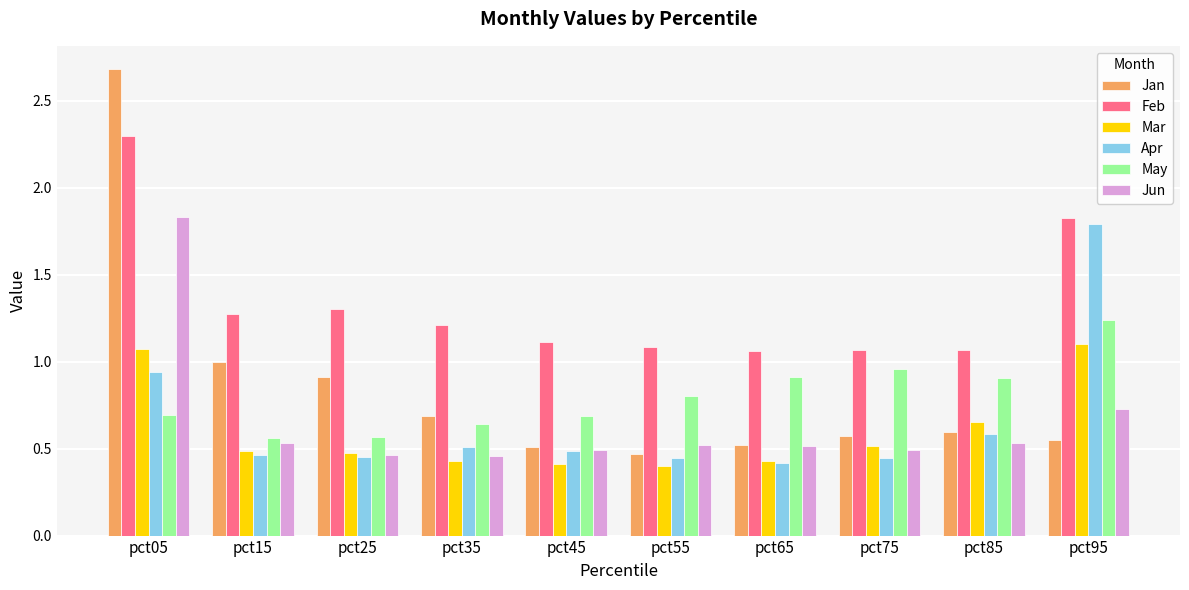

How many series are shown in this chart?

6